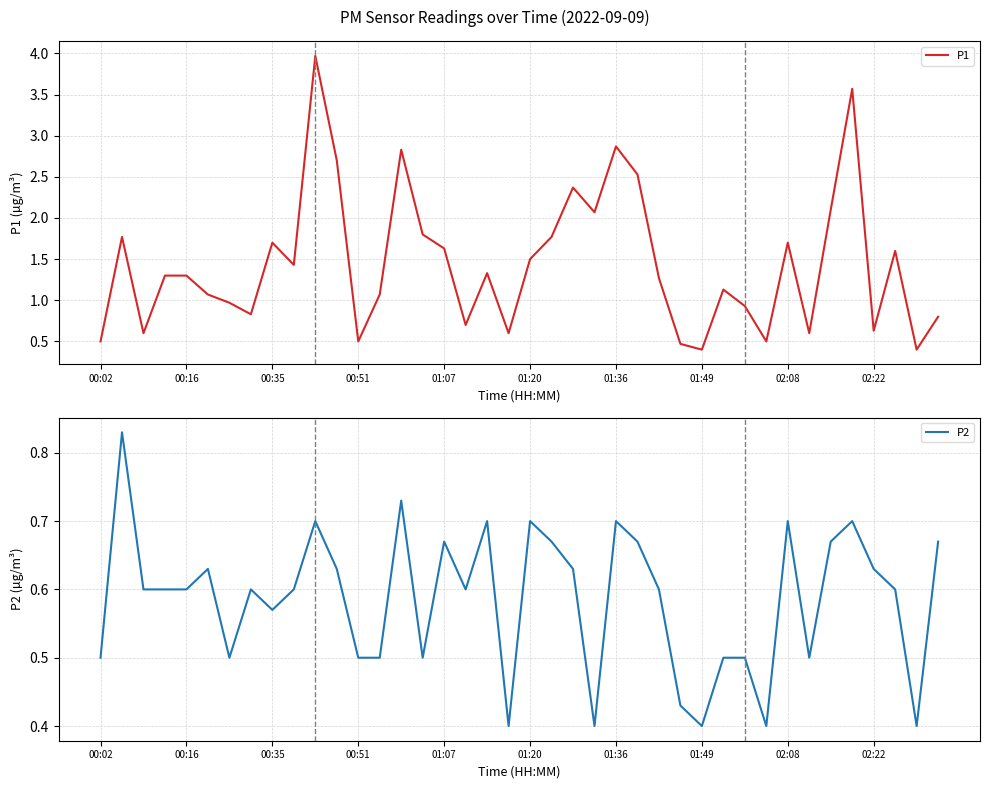

True or false: P1 and P2 cross at least once.

False